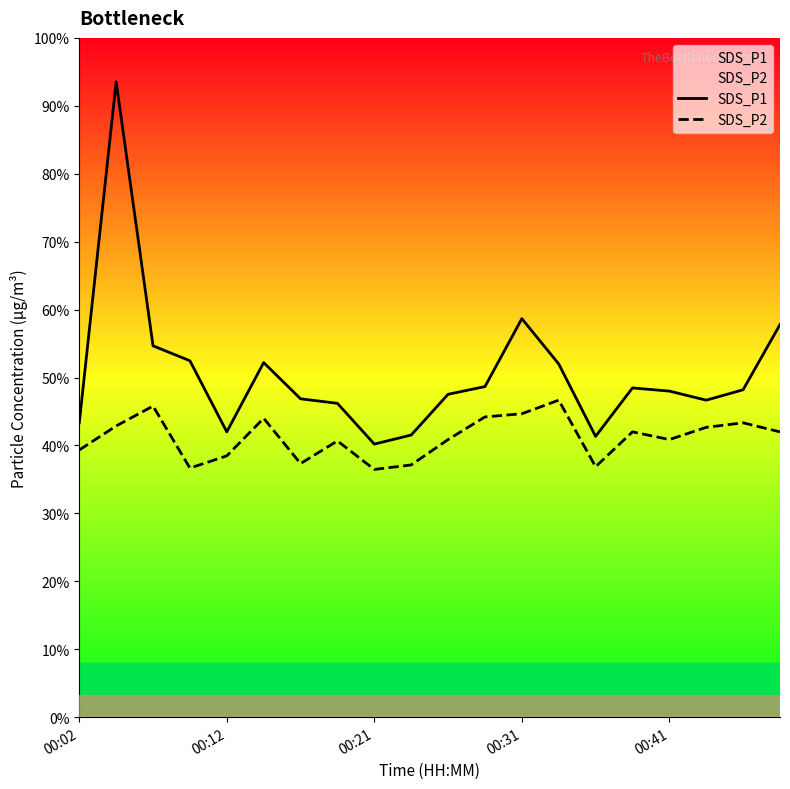

How many data points in SDS_P1 are above 7?

13